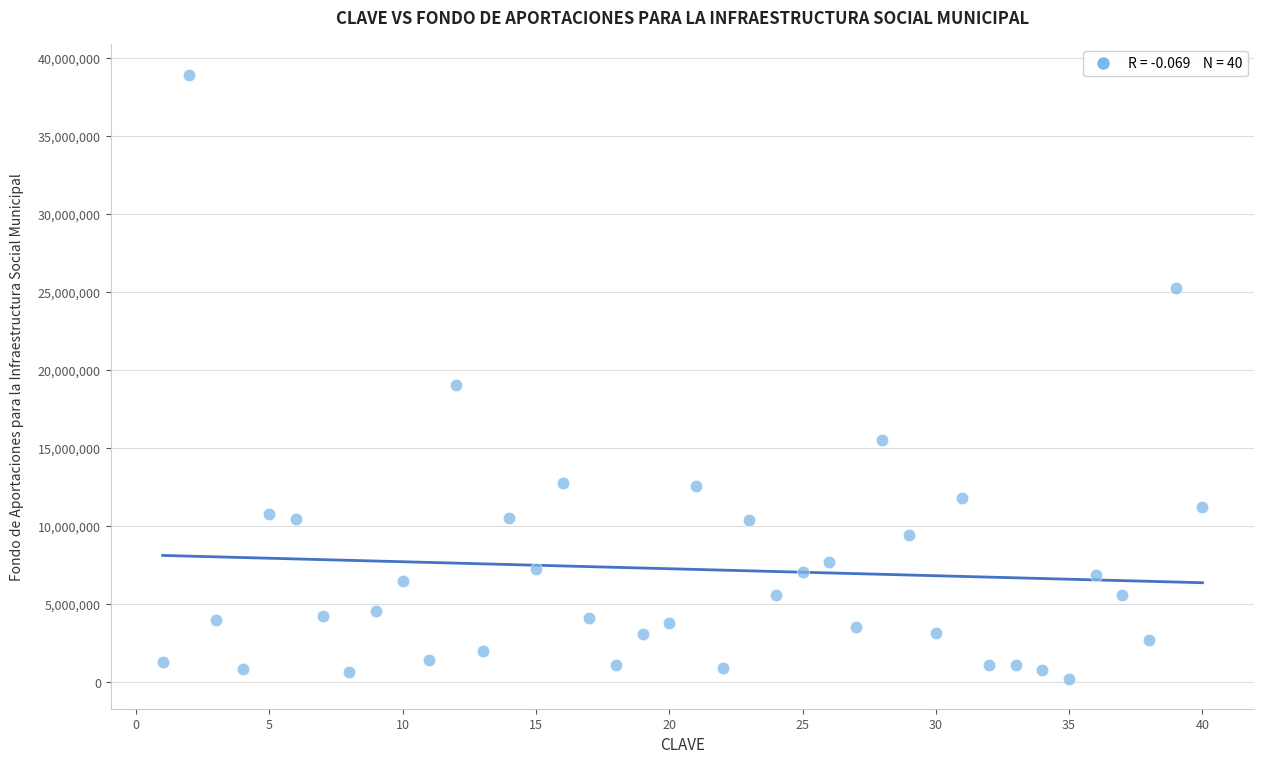

What Y value in the scatter plot is closest to 19593081?

19039405